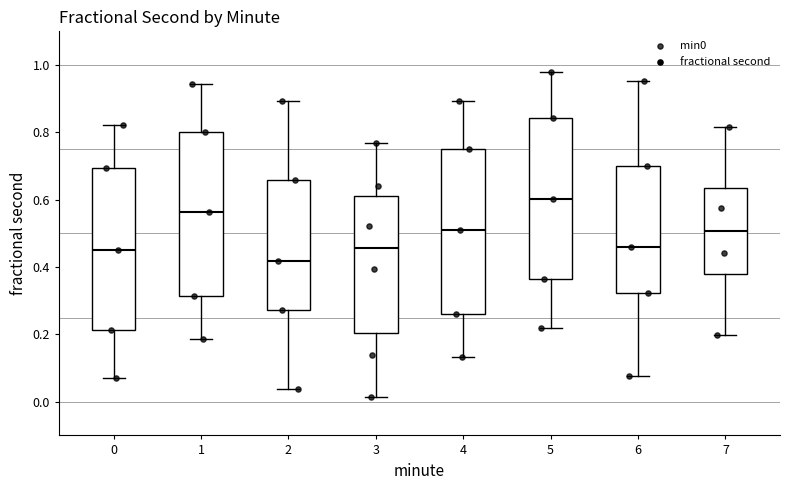

Where does the upper whisker of the box at x = 1 end on the y-axis? The values are not printed on the chart, so give them approximately, as read against the axis.

0.94